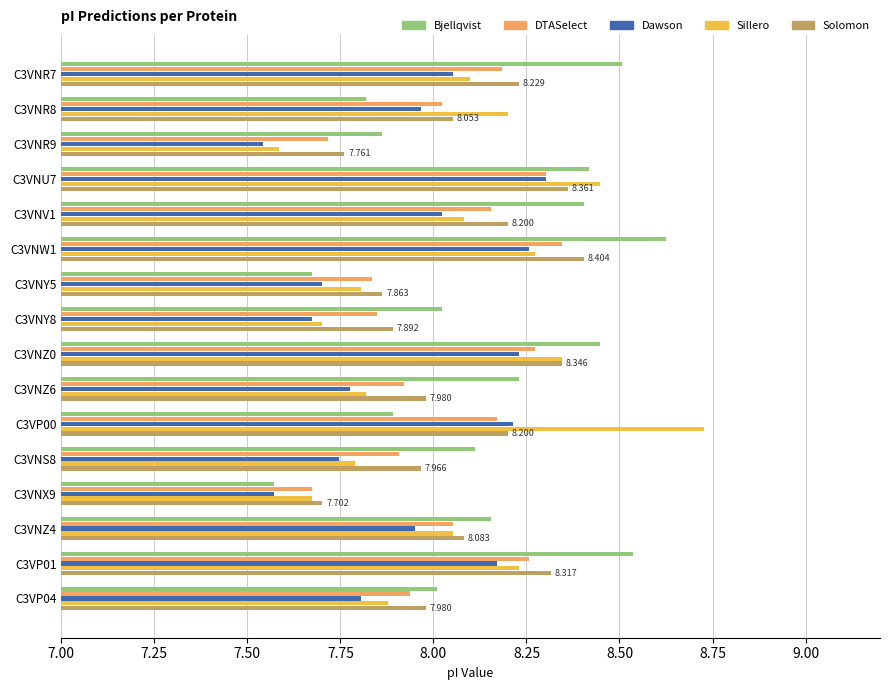

Is the value of Solomon at C3VNZ0 greater than the value of Dawson at C3VP01?

Yes